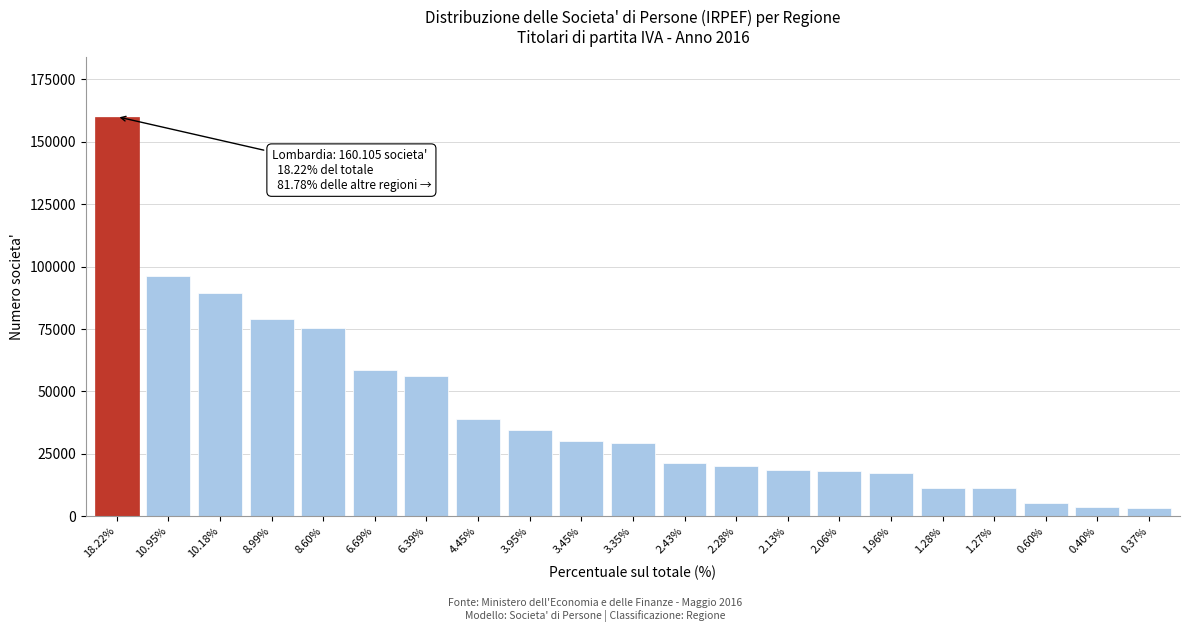

At which category does the chart reach its peak across all series?

18.22%